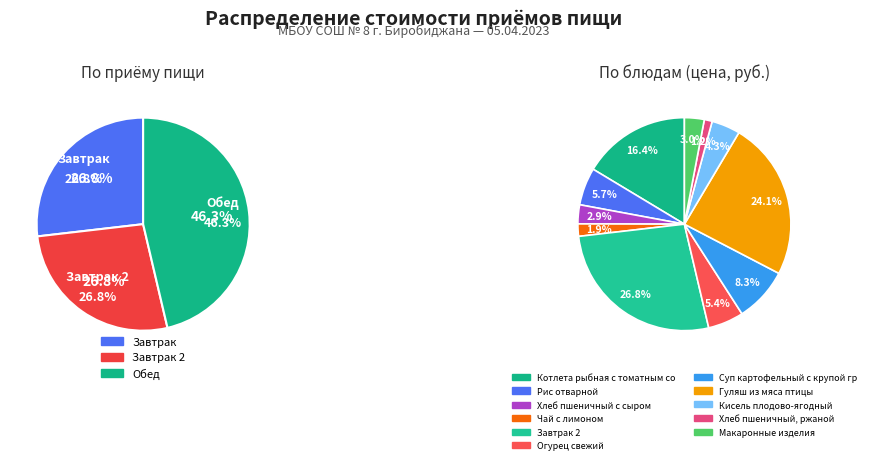

True or false: Огурец свежий accounts for 5% of the total.

True